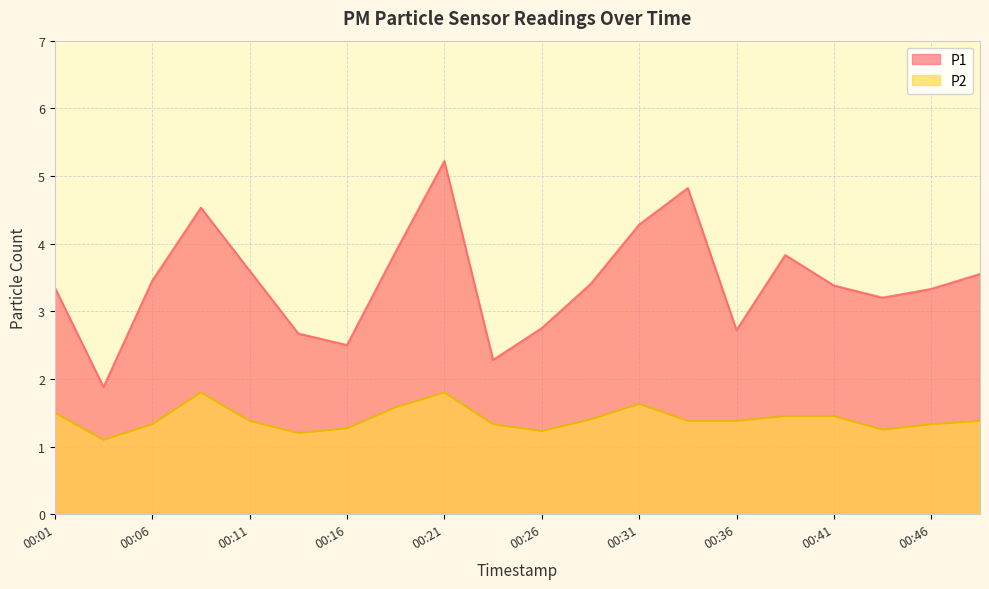

Reading left to right, what are all the values shown in this chart?

P1: 00:01=3.4	00:04=1.9	00:06=3.5	00:09=4.5	00:11=3.6	00:14=2.7	00:16=2.5	00:19=3.9	00:21=5.2	00:24=2.3	00:26=2.8	00:29=3.4	00:31=4.3	00:33=4.8	00:36=2.7	00:38=3.8	00:41=3.4	00:43=3.2	00:46=3.3	00:48=3.5
P2: 00:01=1.5	00:04=1.1	00:06=1.3	00:09=1.8	00:11=1.4	00:14=1.2	00:16=1.3	00:19=1.6	00:21=1.8	00:24=1.3	00:26=1.2	00:29=1.4	00:31=1.6	00:33=1.4	00:36=1.4	00:38=1.4	00:41=1.4	00:43=1.2	00:46=1.3	00:48=1.4